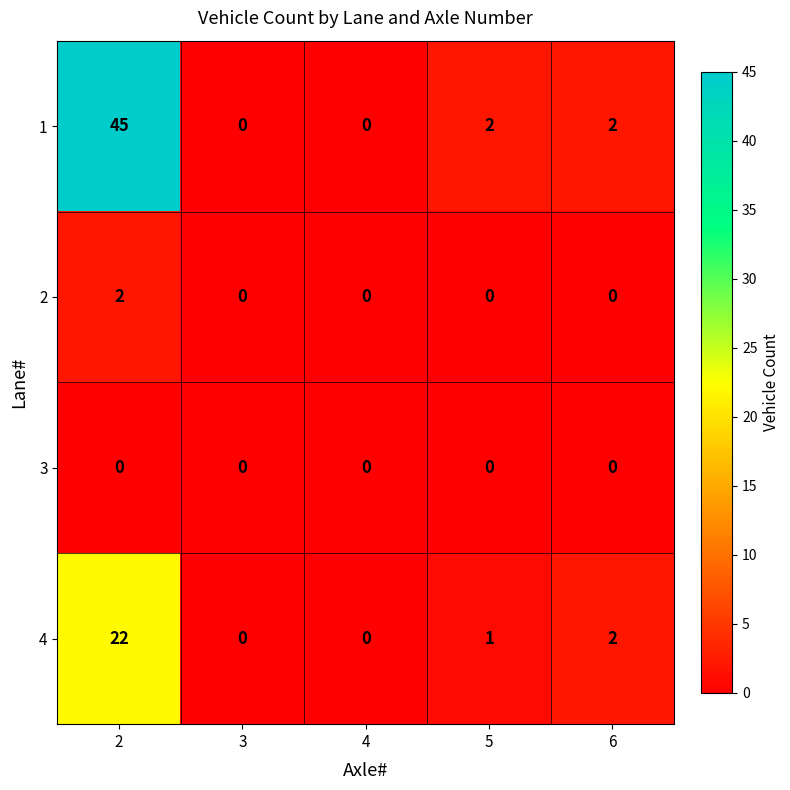

Which series has the largest range (max minus min)?

1